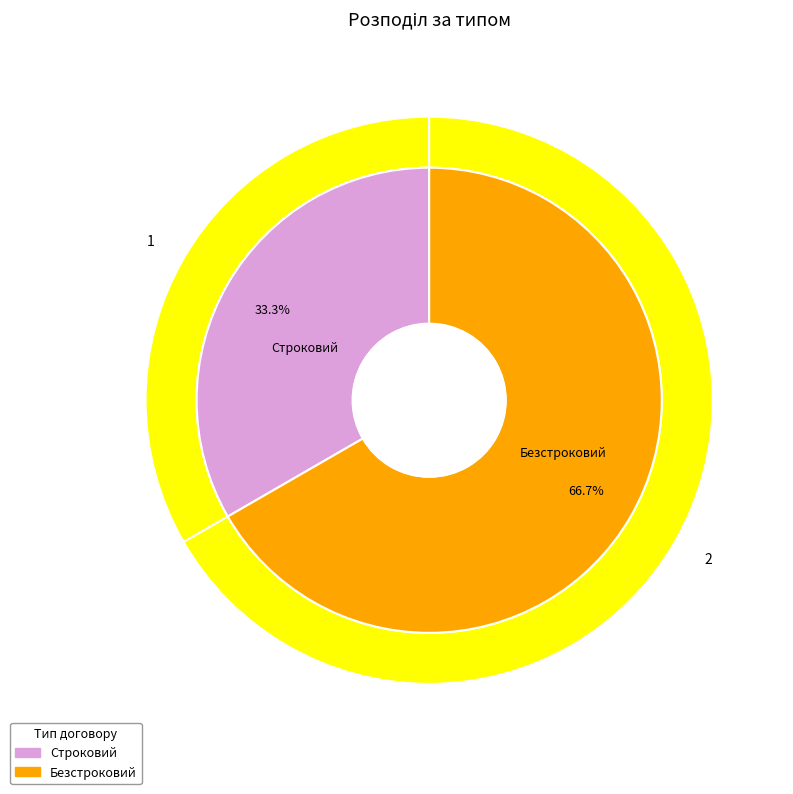

What is the total percentage of Строковий and Безстроковий?

100.0%